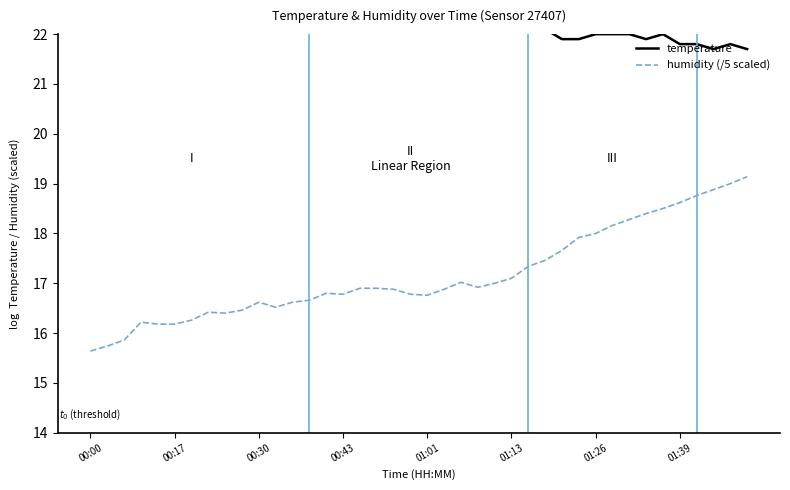

Rank the series by their average value, from highest to lowest.

temperature, humidity (/5 scaled)